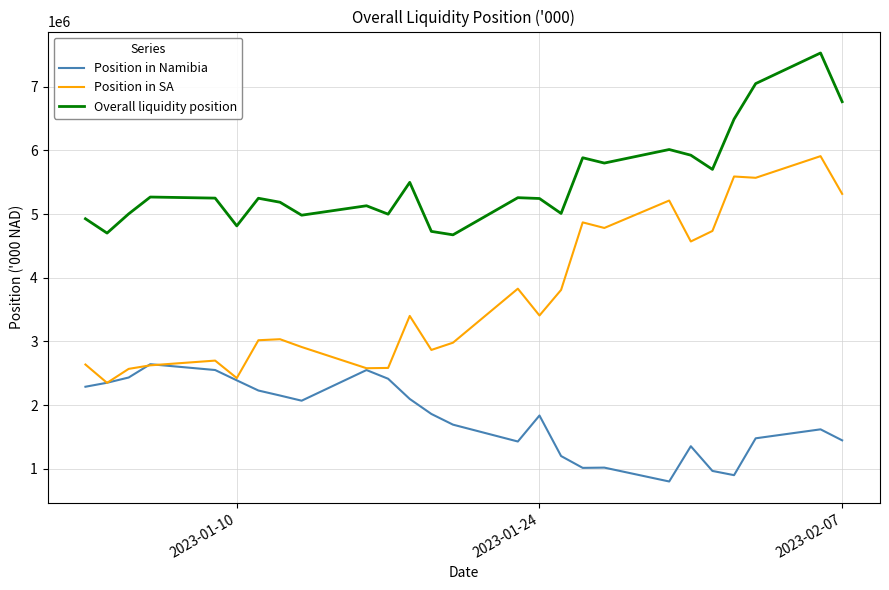

How many lines are shown in the chart?

3